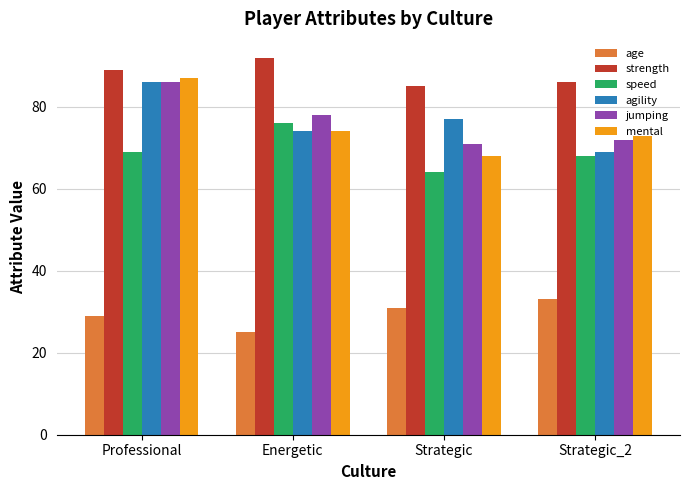

True or false: strength has a value of 148 at Strategic_2.

False